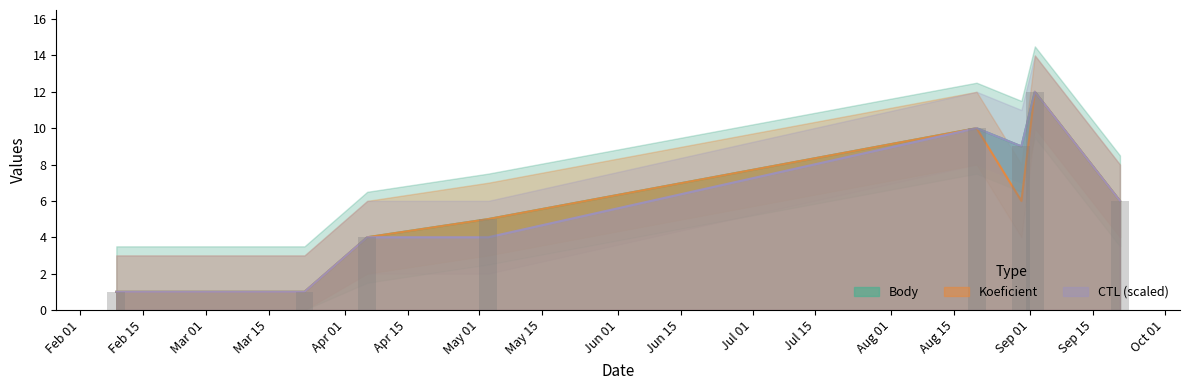

The CTL_scaled series shows 12 at Sep 01. True or false?

True